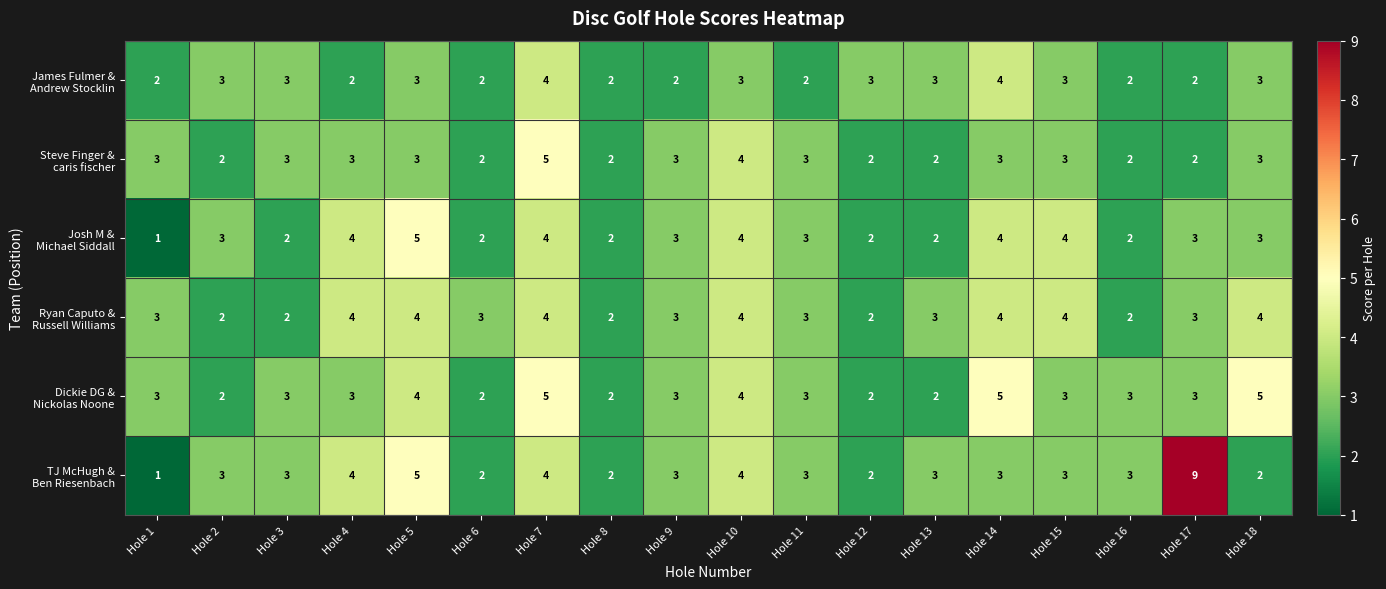

What is the greatest value displayed?

9